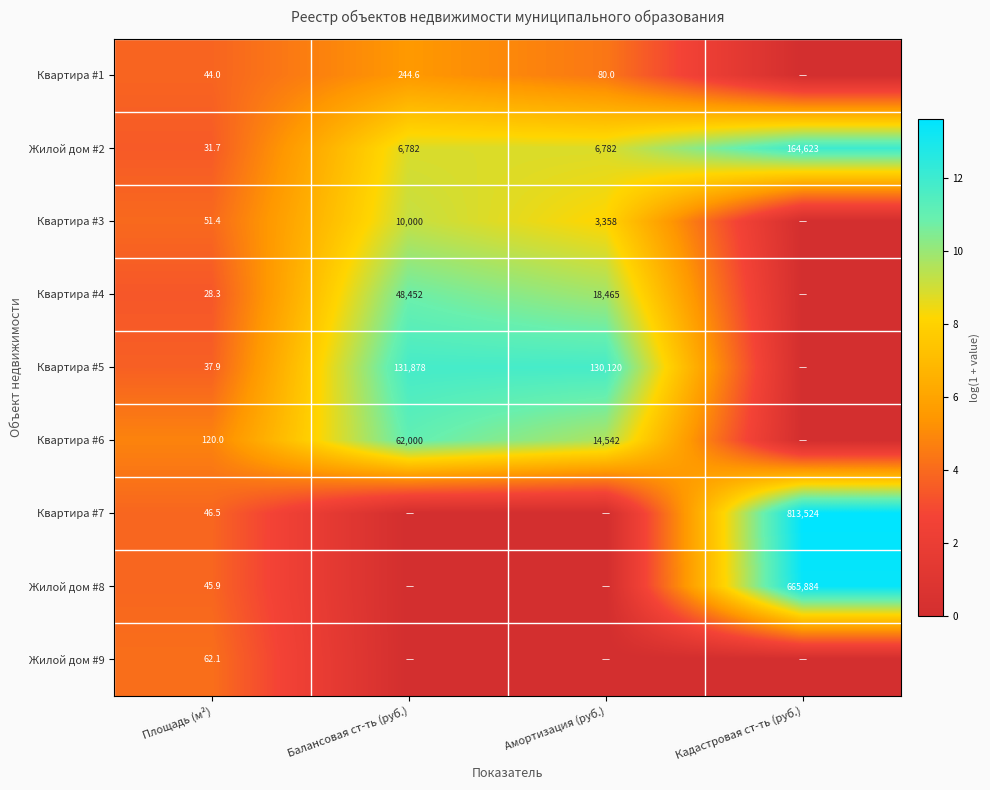

Is the value of Квартира #1 at Амортизация (руб.) greater than the value of Жилой дом #2 at Балансовая ст-ть (руб.)?

No